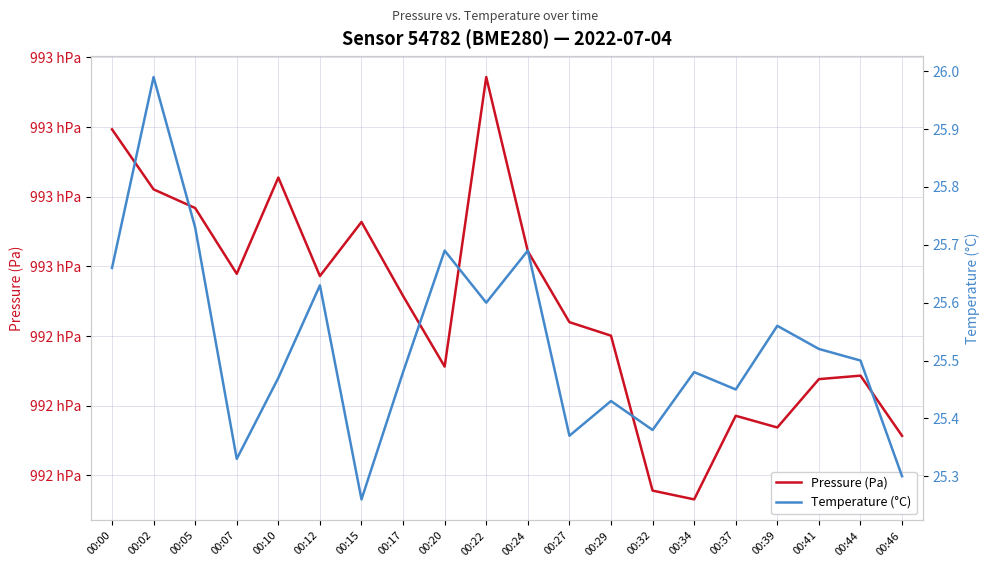

What is the sum of all Pressure (Pa) values?

1985041.1